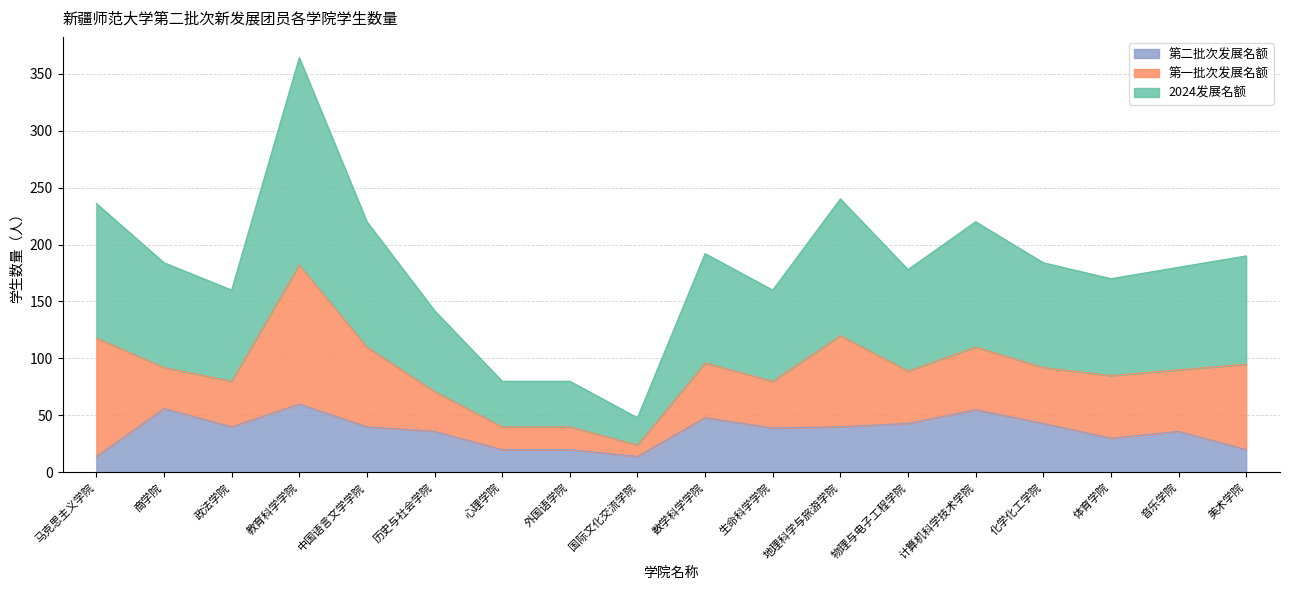

Is it true that 第二批次发展名额 equals 21 at 地理科学与旅游学院?

False